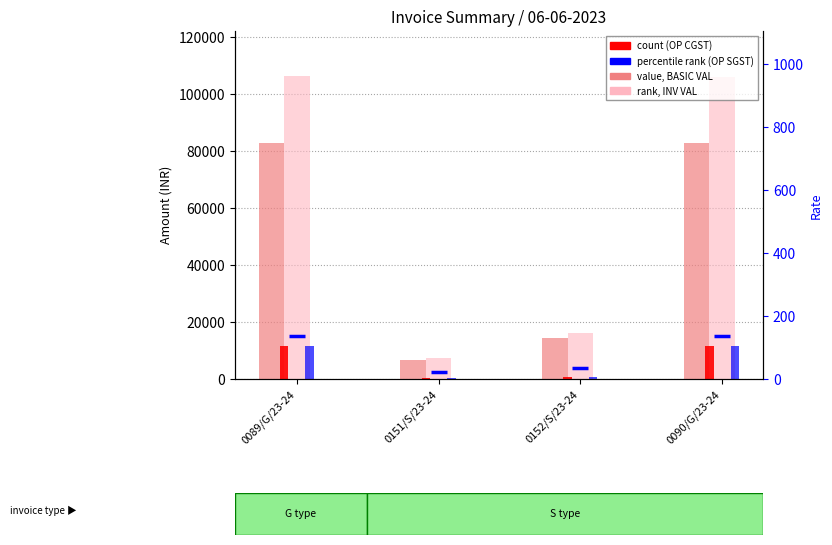

Is it true that BASIC VAL (value, Detection Call=ABSENT) equals 2059.0 at 0151/S/23-24?

False